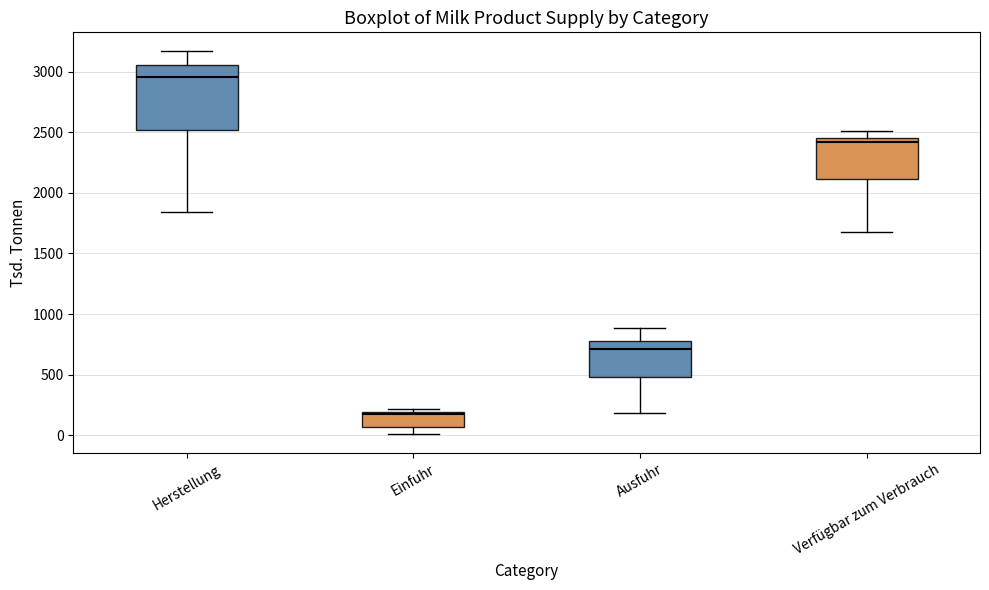

Reading left to right, transcribe this box plot: for each box, give where its median line is, the range the box spans, and where its two whiskers end, as read against the y-axis. The values are not printed on the chart, so give them approximately, as read against the axis.

Herstellung: median 2950, box 2500 to 3050, whiskers 1850 to 3150
Einfuhr: median 200 (just below the box's upper edge), box 50 to 200, whiskers 0 to 200 (just above the box's upper edge)
Ausfuhr: median 700, box 500 to 800, whiskers 200 to 900
Verfügbar zum Verbrauch: median 2400, box 2100 to 2450, whiskers 1650 to 2500